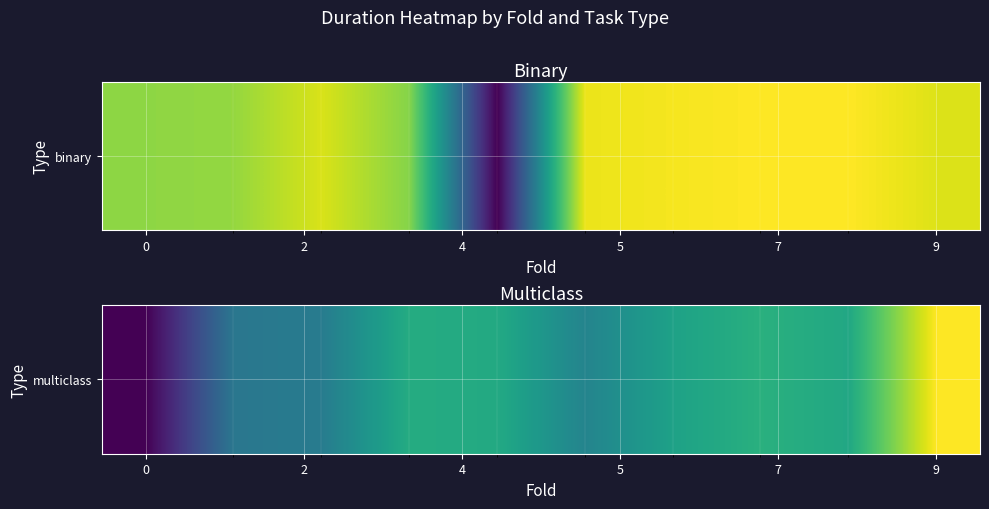

Between 4 and 7, which is larger?

7